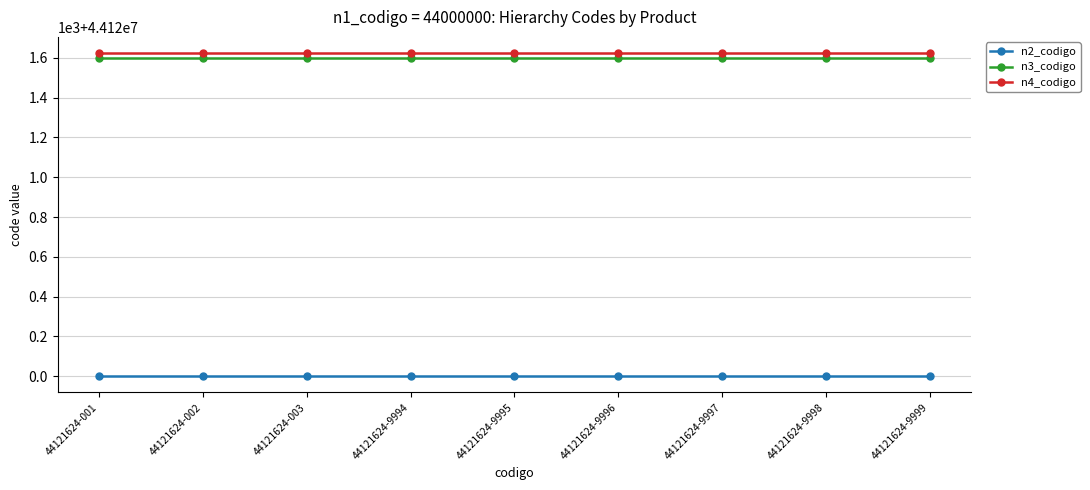

What are all the series names shown in the legend?

n2_codigo, n3_codigo, n4_codigo